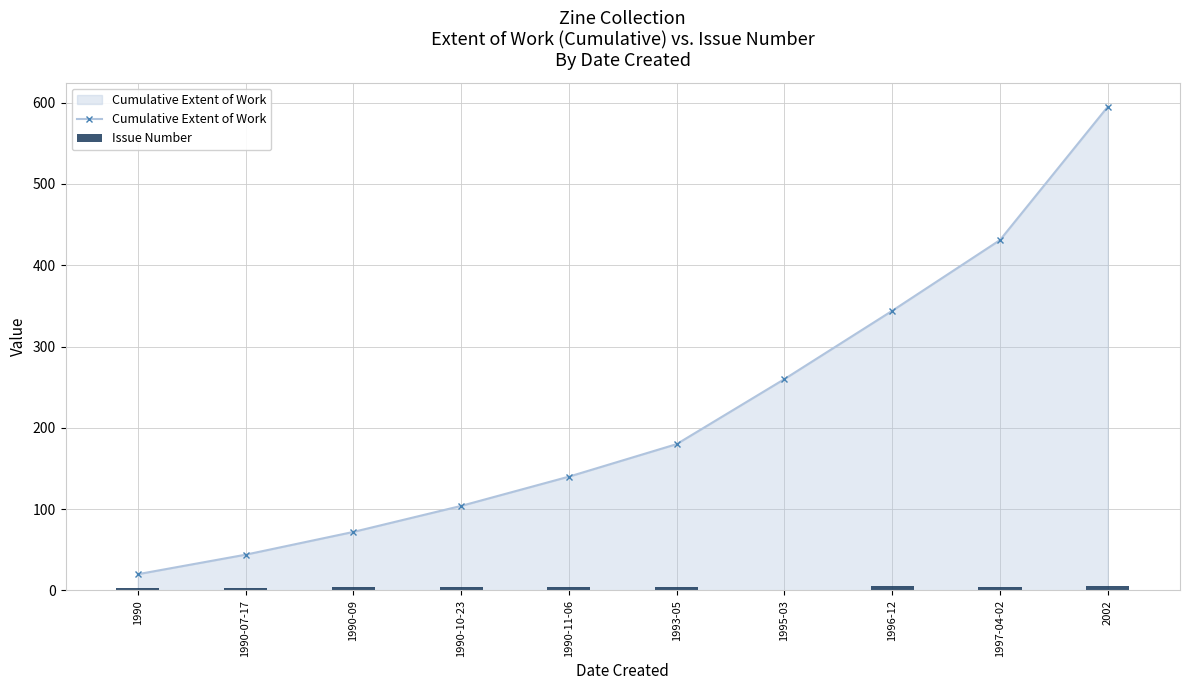

What is the average value of the Cumulative Extent of Work series?

219